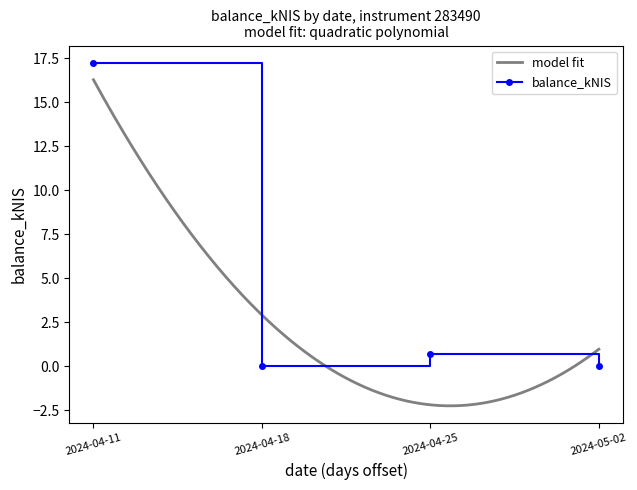

Rank the categories by value from highest to lowest.

2024-04-11, 2024-04-25, 2024-04-18, 2024-05-02